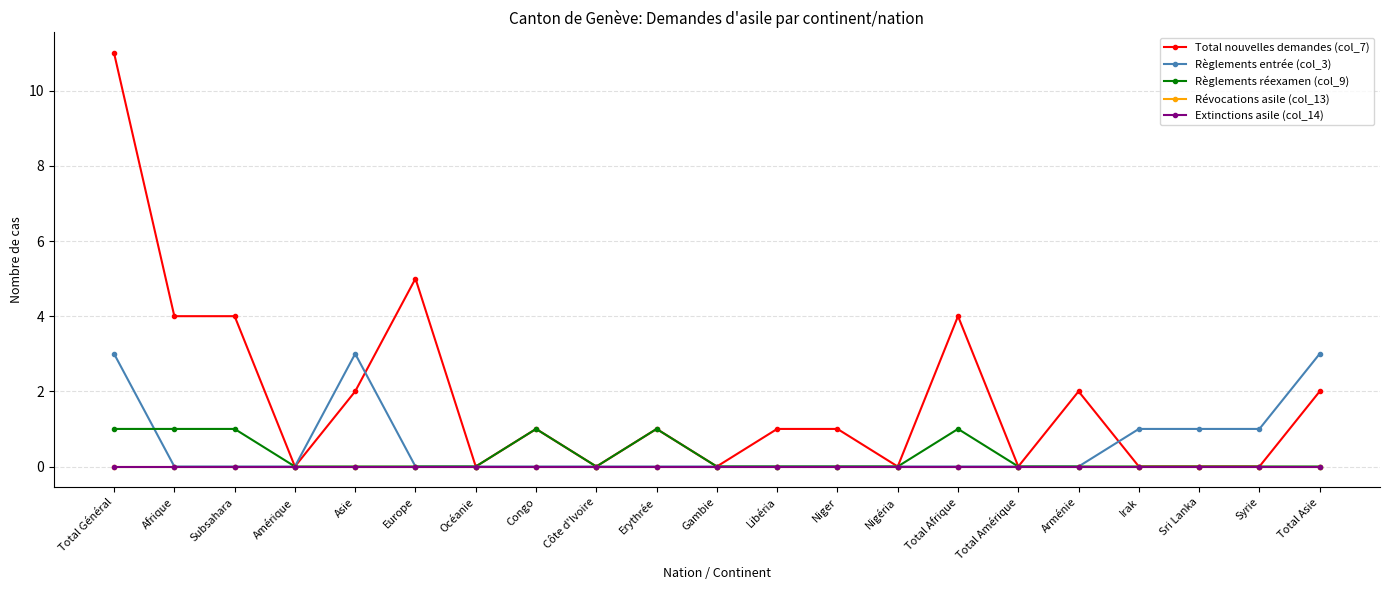

Does the chart have visible grid lines?

Yes